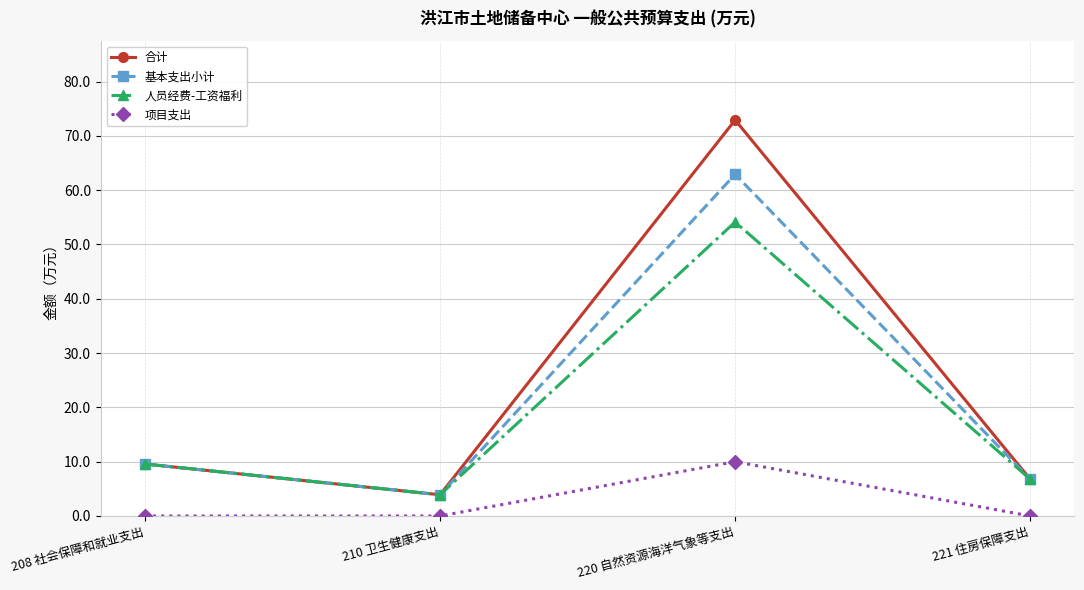

What is the total value across all series at 208 社会保障和就业支出?

28.7